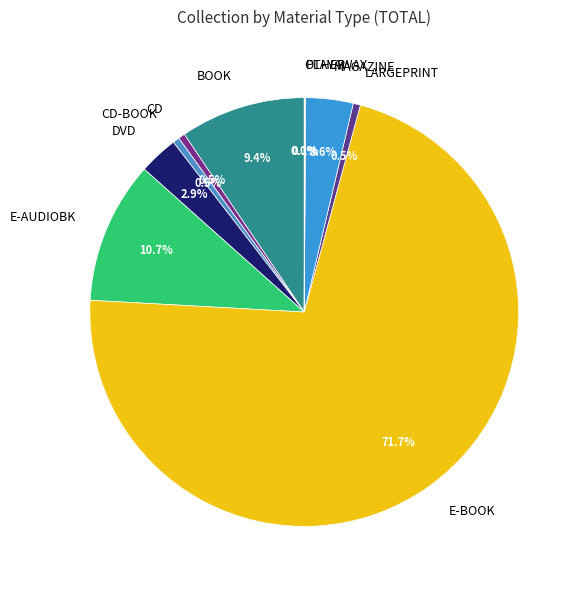

Is there any slice that represents more than half of the pie?

Yes